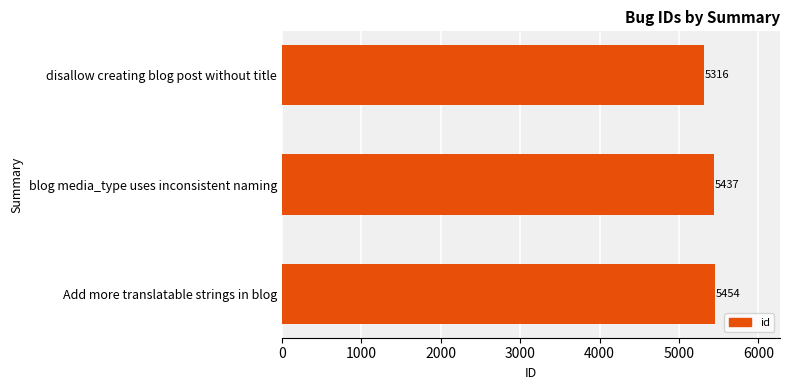

What is the sum of the values at disallow creating blog post without title and Add more translatable strings in blog?

10770